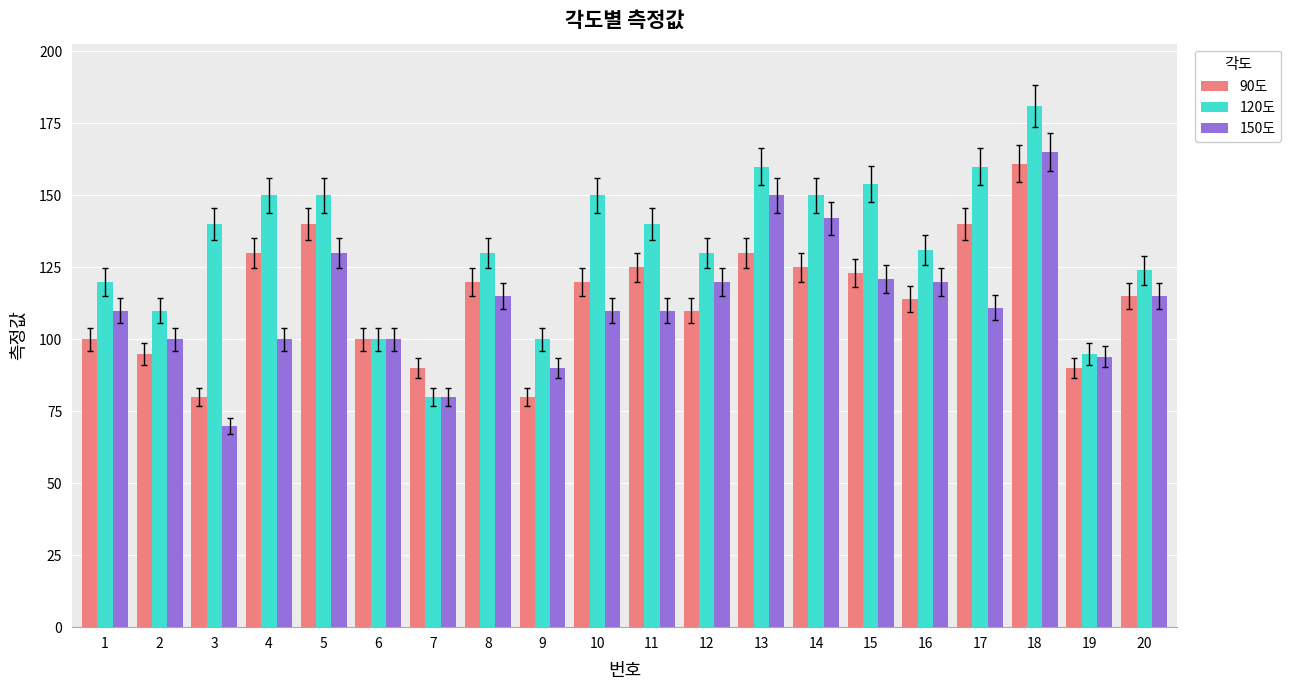

At which label does 90도 first exceed 120?

4